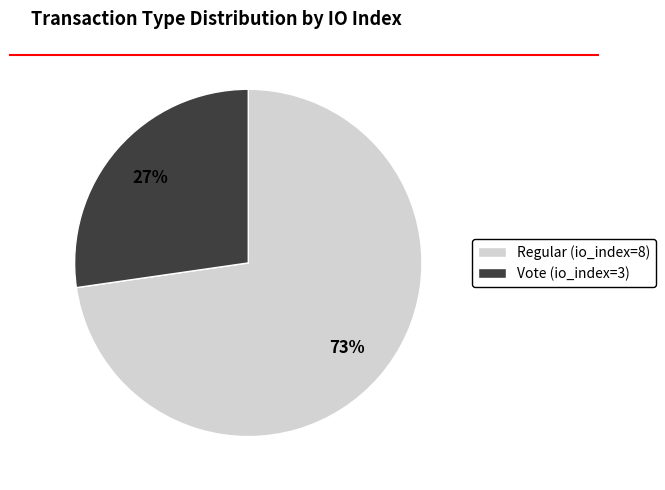

Which slice is the smallest?

Vote (io_index=3)